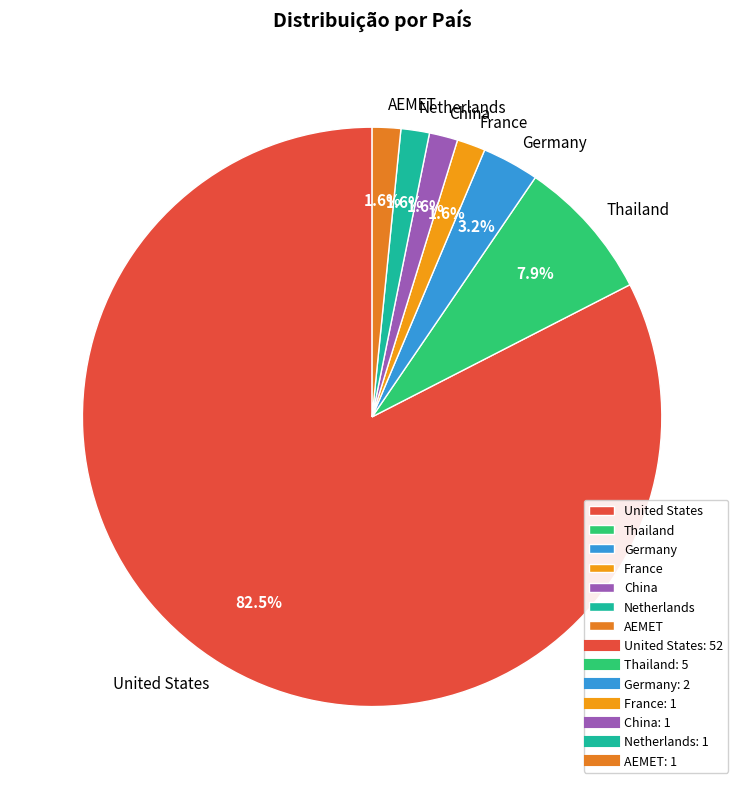

To the nearest percent, what portion does AEMET represent?

2%